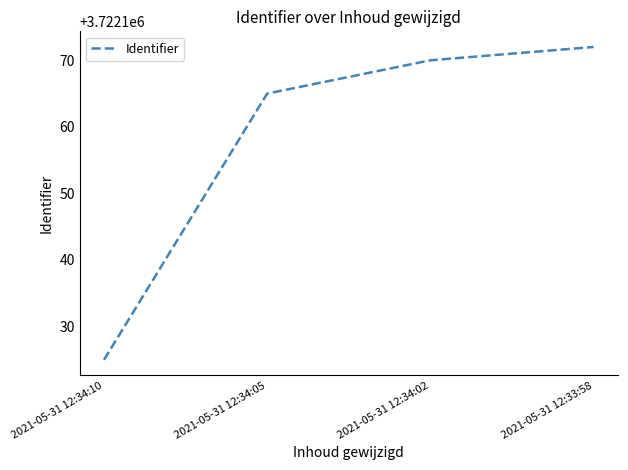

What value does the data have at 2021-05-31 12:34:10, to the nearest 5?

3722125